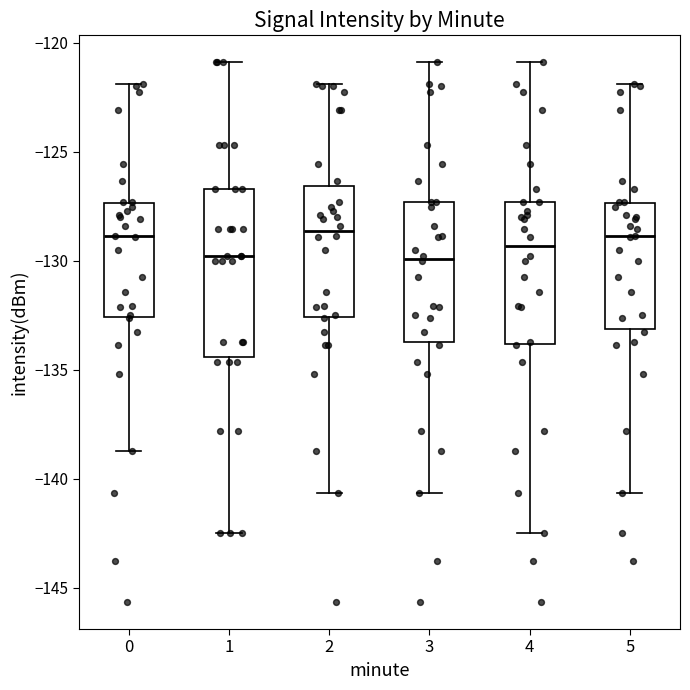

Reading left to right, transcribe this box plot: for each box, give where its median line is, the range the box spans, and where its two whiskers end, as read against the y-axis. The values are not printed on the chart, so give them approximately, as read against the axis.

0: median -129.0, box -132.5 to -127.5, whiskers -138.5 to -122.0
1: median -130.0, box -134.5 to -126.5, whiskers -142.5 to -121.0
2: median -128.5, box -132.5 to -126.5, whiskers -140.5 to -122.0
3: median -130.0, box -133.5 to -127.5, whiskers -140.5 to -121.0
4: median -129.5, box -134.0 to -127.5, whiskers -142.5 to -121.0
5: median -129.0, box -133.0 to -127.5, whiskers -140.5 to -122.0